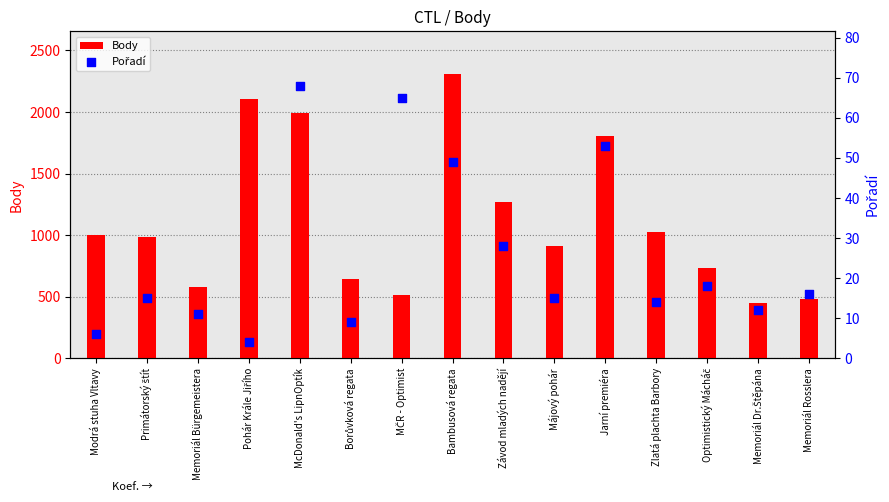

At which category is the sum across all series the highest?

Bambusová regata